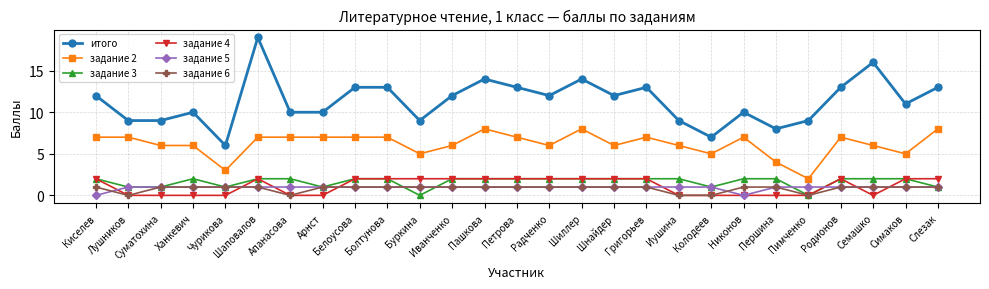

Which series has the widest spread of values?

итого